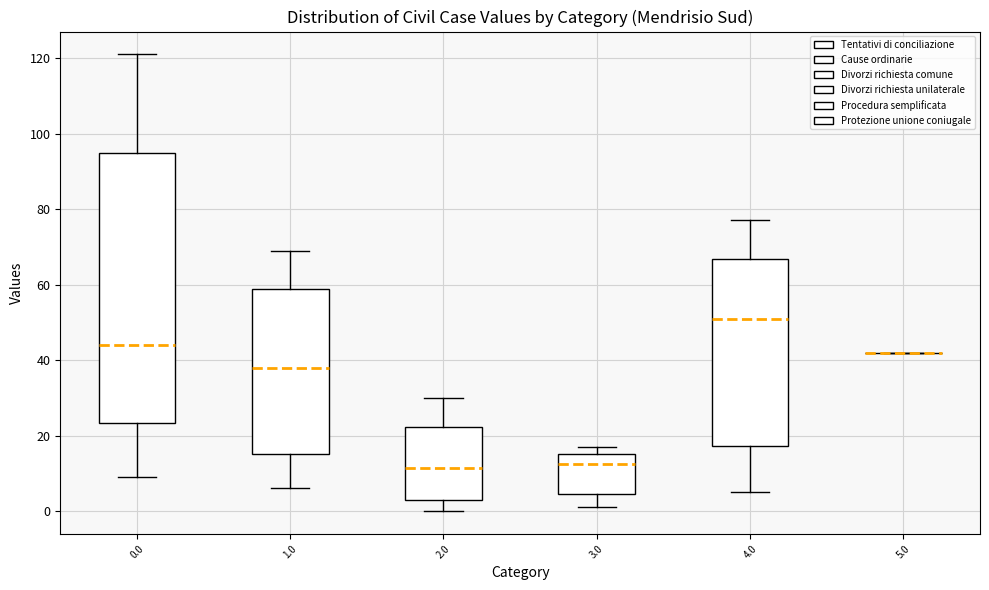

Reading left to right, transcribe this box plot: for each box, give where its median line is, the range the box spans, and where its two whiskers end, as read against the y-axis. The values are not printed on the chart, so give them approximately, as read against the axis.

0.0: median 44, box 24 to 94, whiskers 10 to 122
1.0: median 38, box 16 to 58, whiskers 6 to 70
2.0: median 12, box 4 to 22, whiskers 0 to 30
3.0: median 12, box 4 to 16, whiskers 2 to 18
4.0: median 52, box 18 to 66, whiskers 6 to 78
5.0: box collapsed to a line at 42, whiskers 42 to 42